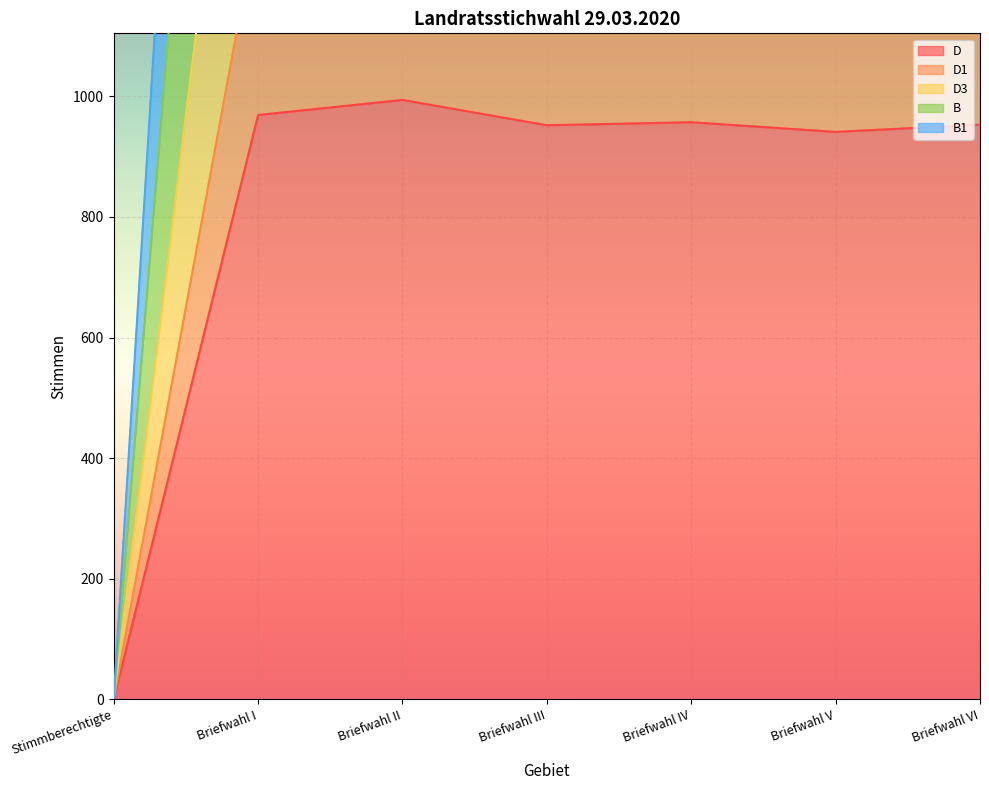

What is the difference between the D3 values at Briefwahl I and Briefwahl V?

56